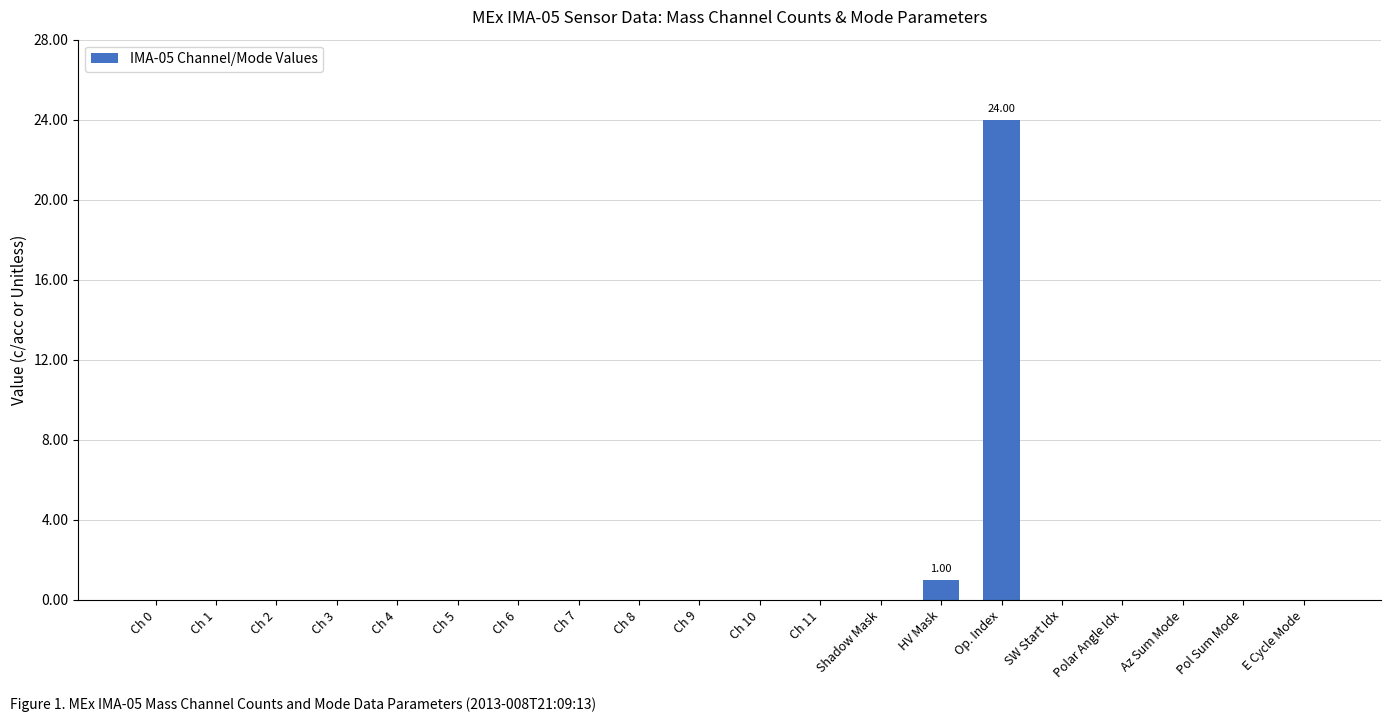

Where is the data nearest to the value 12?

HV Mask